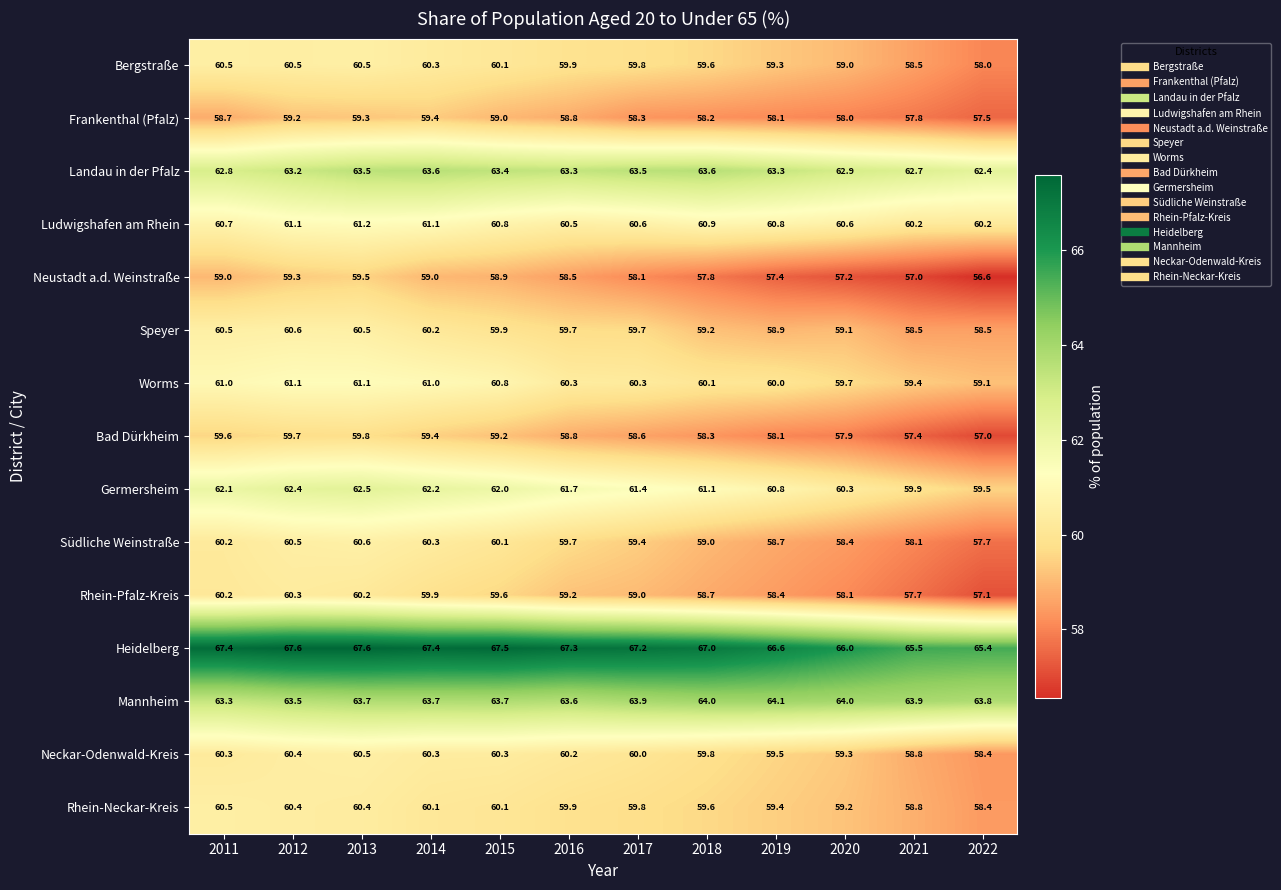

The Worms series shows 61.0 at 2011. True or false?

True